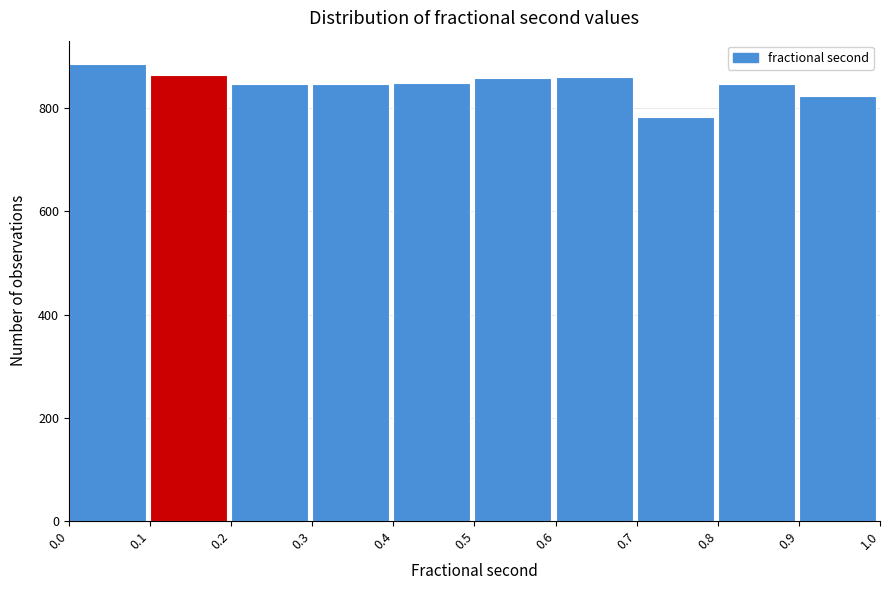

Reading left to right, list every bar in this chart as the range it spans on the x-axis followed by its height. The values are not printed on the chart, so give them approximately, as read against the axis.

0.0 to 0.1: 880
0.1 to 0.2: 860
0.2 to 0.3: 840
0.3 to 0.4: 840
0.4 to 0.5: 860
0.5 to 0.6: 860
0.6 to 0.7: 860
0.7 to 0.8: 780
0.8 to 0.9: 840
0.9 to 1.0: 820